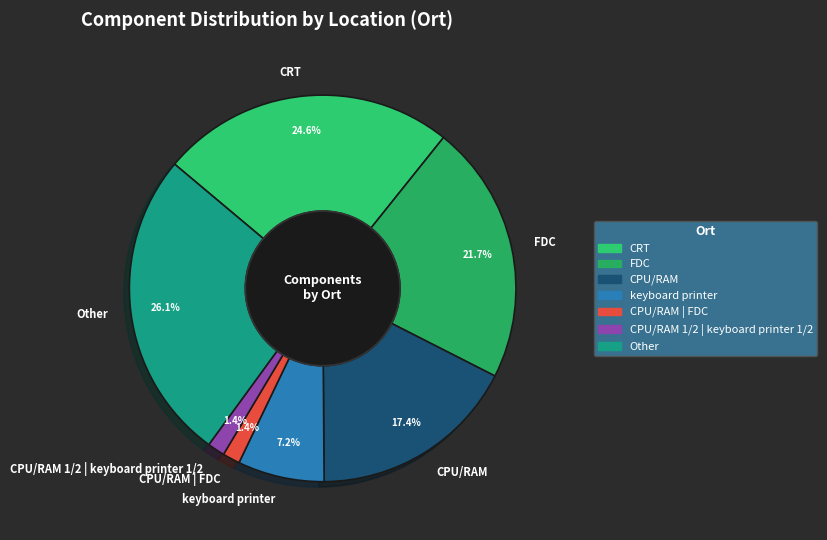

To the nearest percent, what is the difference between the largest and smallest slice percentages?

25%